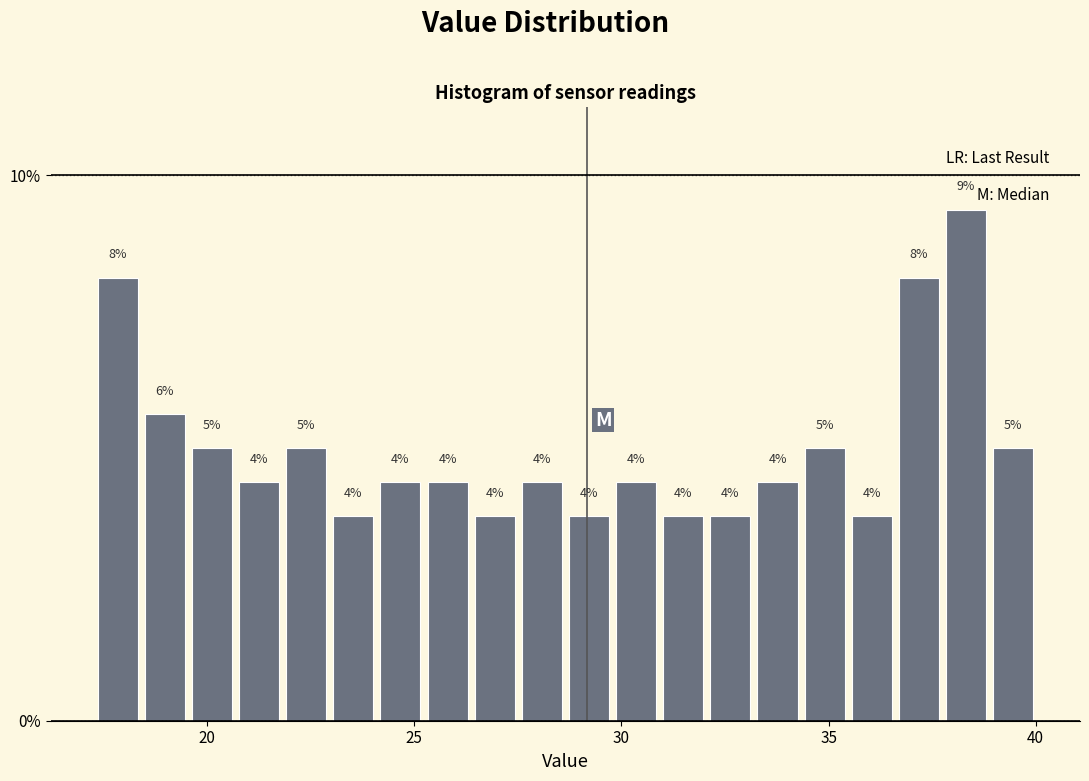

Read against the x-axis, roughly where is the centre of the tallest bar?

38.5